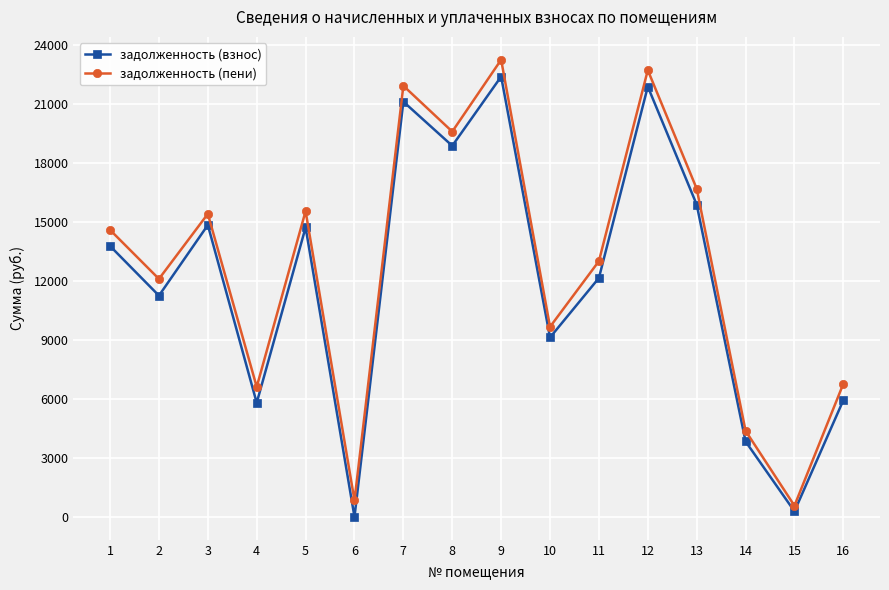

The value of задолженность (пени) at 11 is 13002.6. True or false?

True